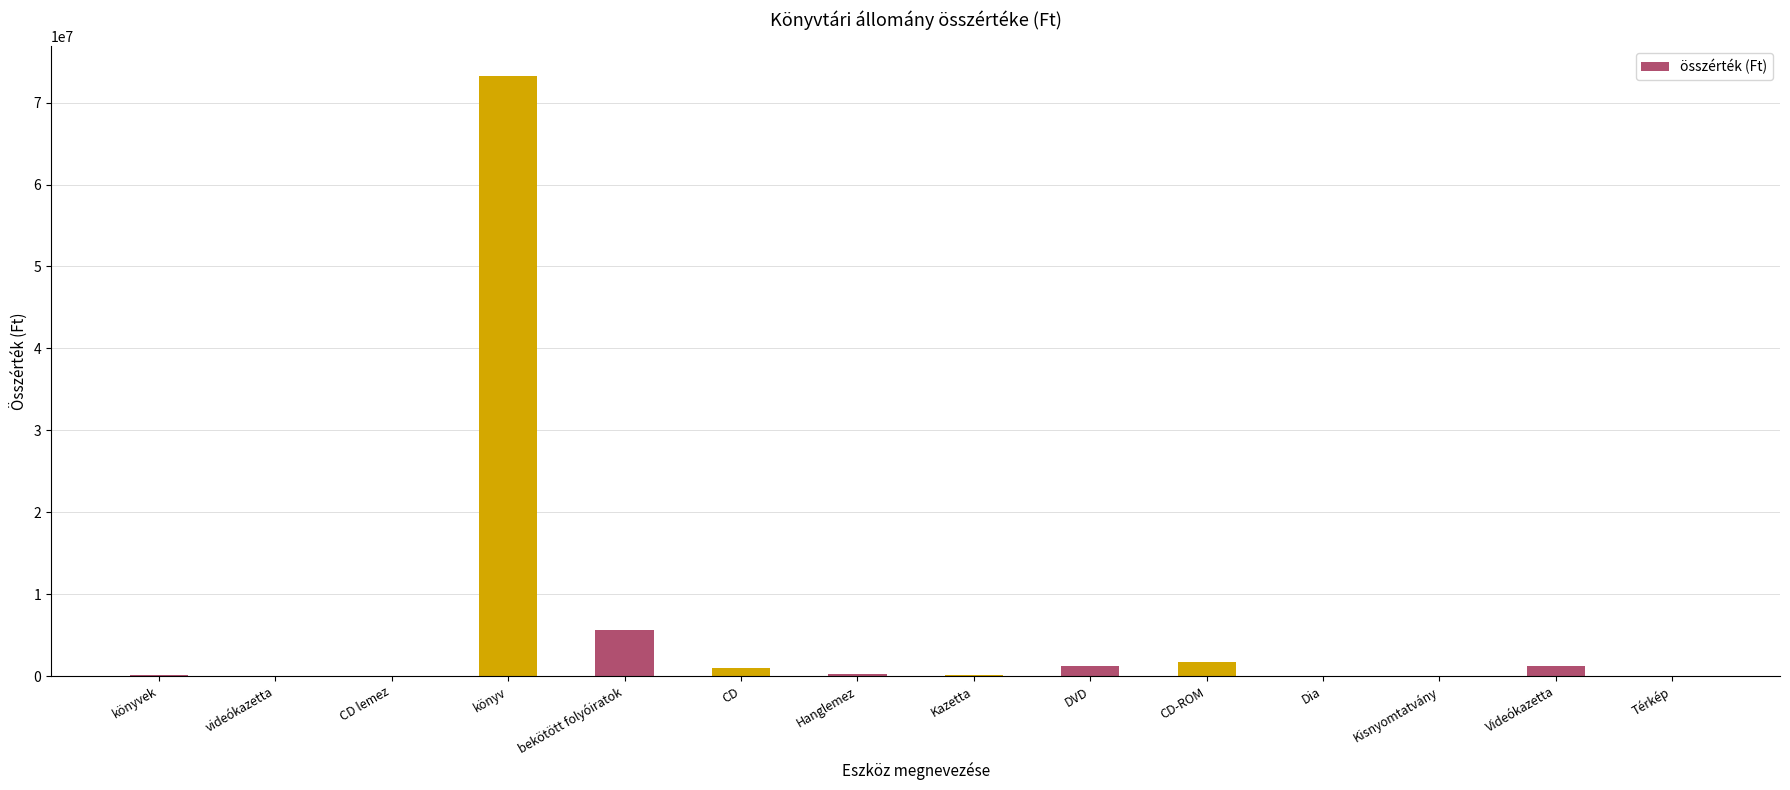

What is the difference between the values at Kisnyomtatvány and videókazetta?

2260